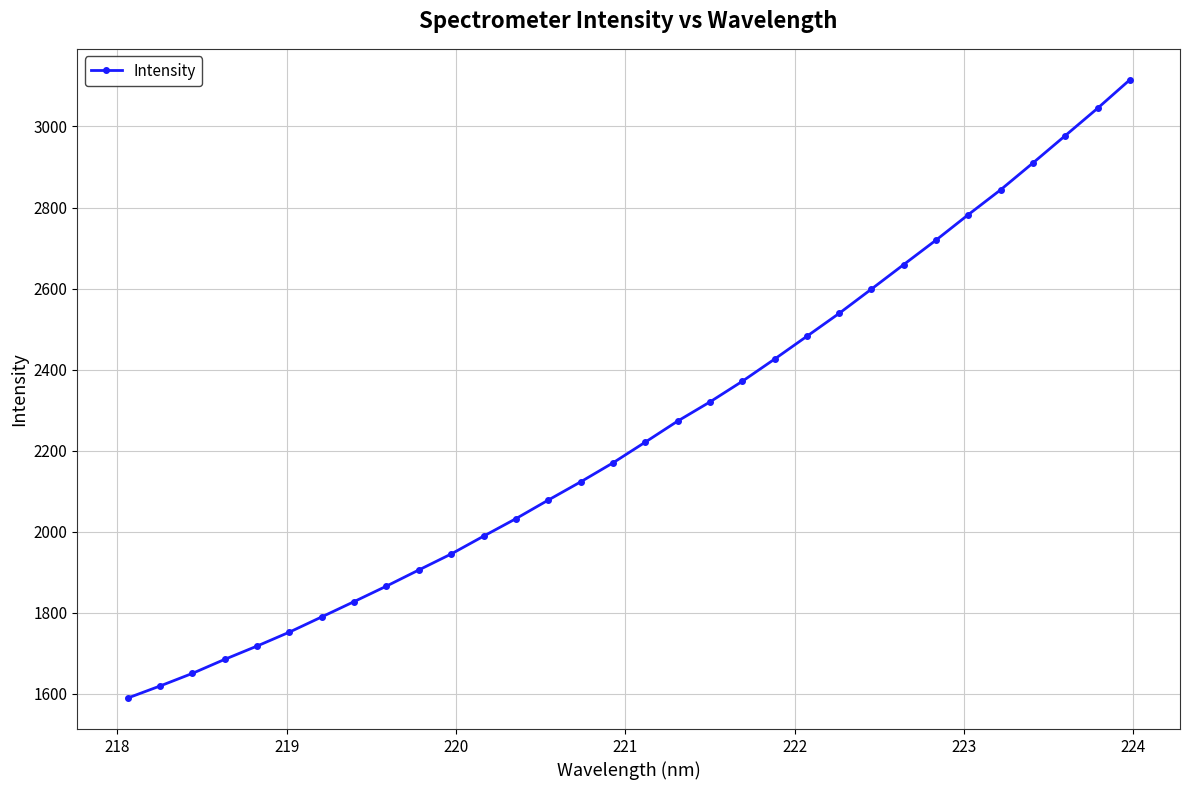

What is the difference between the maximum and minimum values?

1526.2